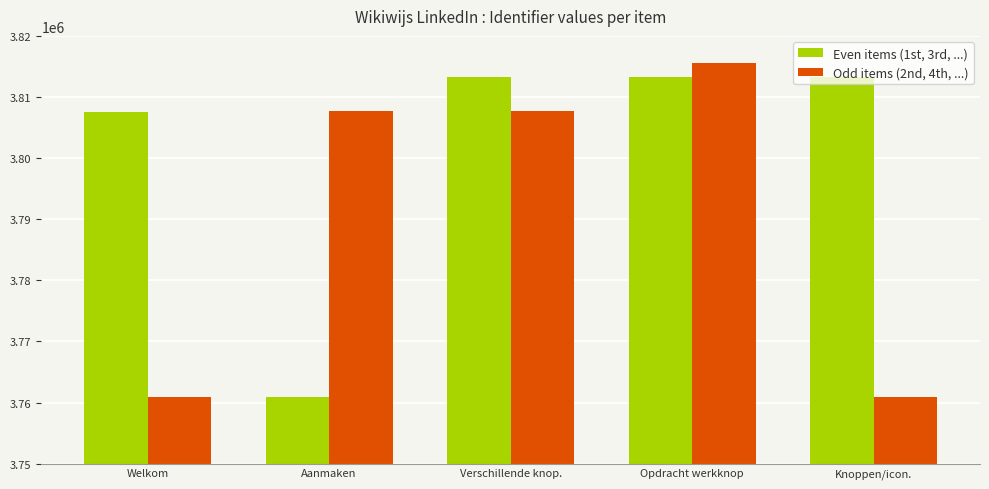

What is the minimum value for Even items (1st, 3rd, ...)?

3760856